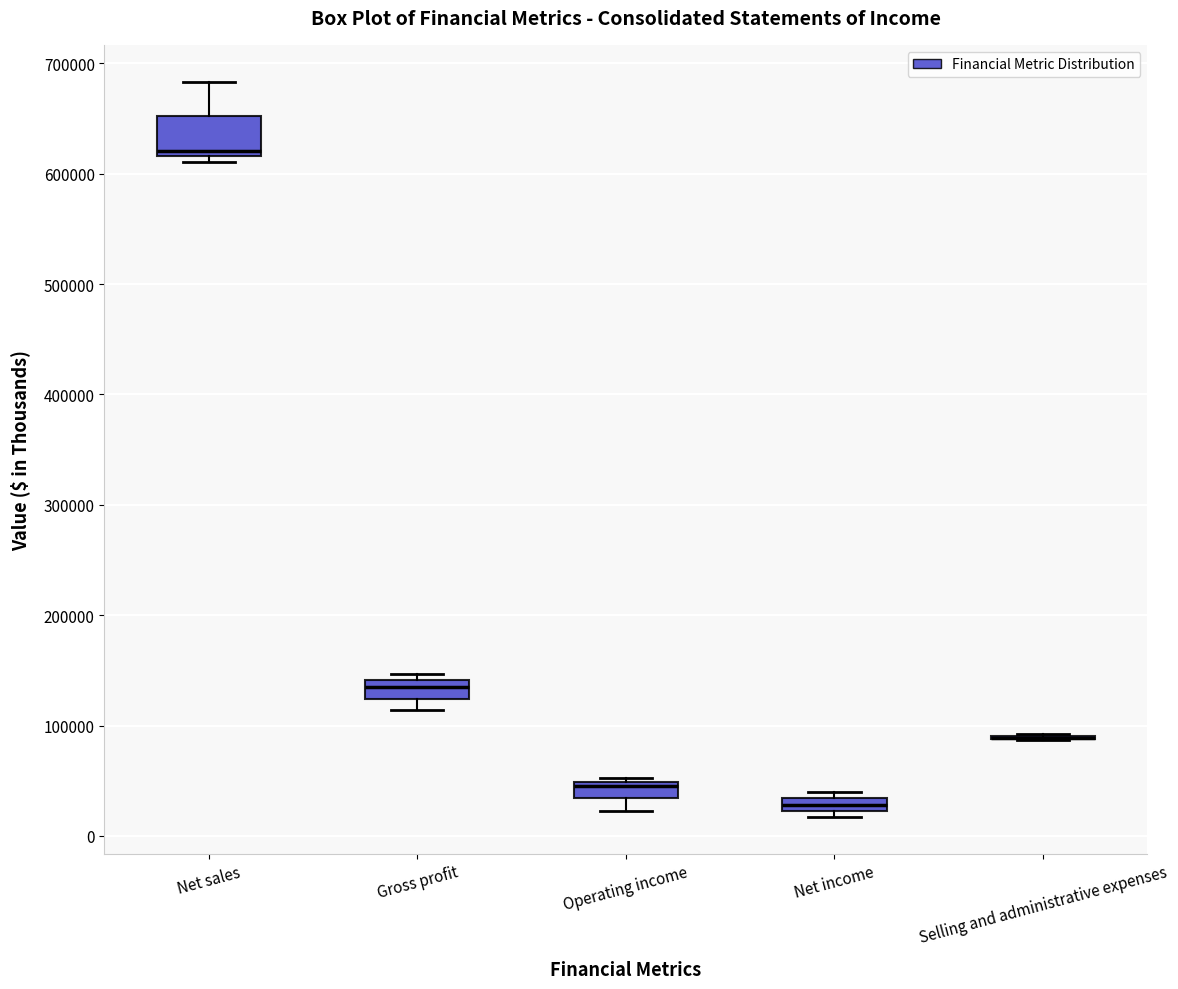

Where is the upper edge of the box for Net sales on the y-axis? The values are not printed on the chart, so give them approximately, as read against the axis.

650000